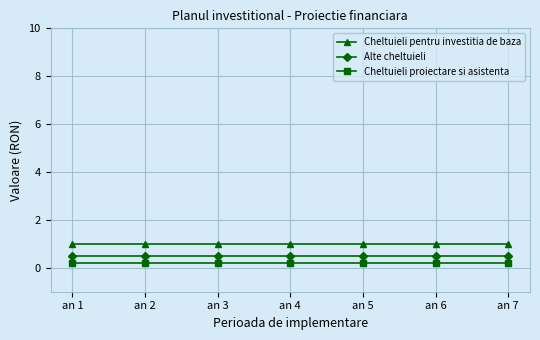

Reading left to right, what are all the values shown in this chart?

Cheltuieli pentru investitia de baza: 1.0	1.0	1.0	1.0	1.0	1.0	1.0
Alte cheltuieli: 0.5	0.5	0.5	0.5	0.5	0.5	0.5
Cheltuieli proiectare si asistenta: 0.2	0.2	0.2	0.2	0.2	0.2	0.2